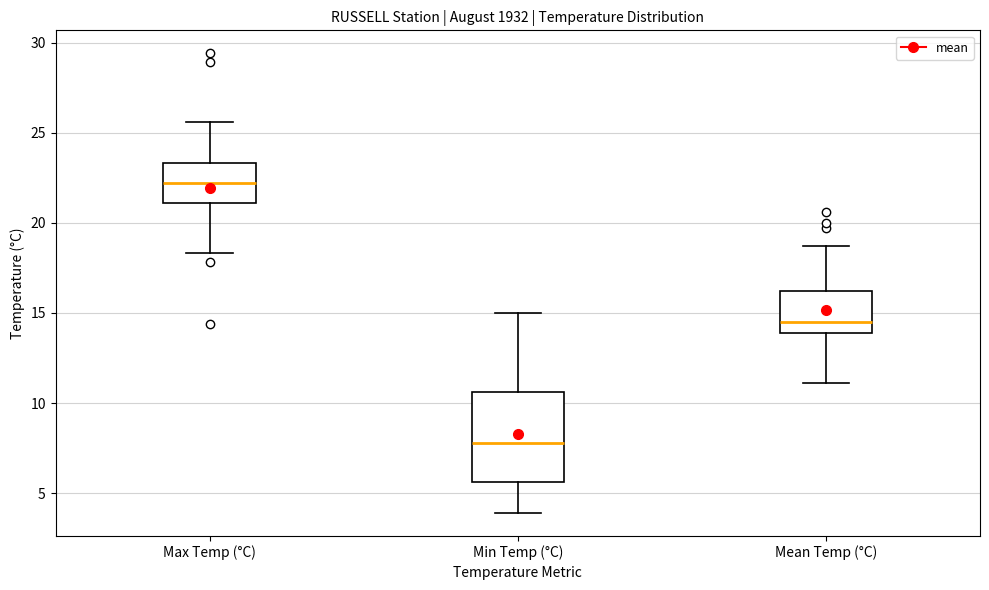

Where is the lower edge of the box for Max Temp (°C) on the y-axis? The values are not printed on the chart, so give them approximately, as read against the axis.

21.0